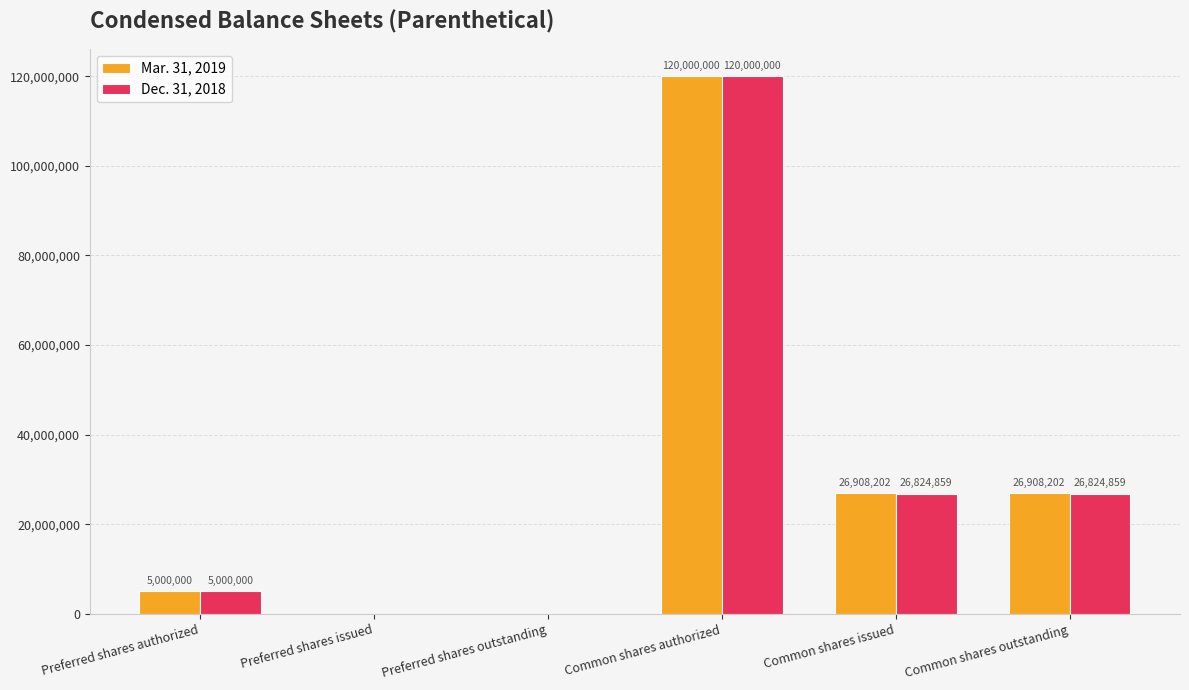

Reading left to right, extract all data points from this chart.

Mar. 31, 2019: Preferred shares authorized=5000000	Preferred shares issued=0	Preferred shares outstanding=0	Common shares authorized=120000000	Common shares issued=26908202	Common shares outstanding=26908202
Dec. 31, 2018: Preferred shares authorized=5000000	Preferred shares issued=0	Preferred shares outstanding=0	Common shares authorized=120000000	Common shares issued=26824859	Common shares outstanding=26824859